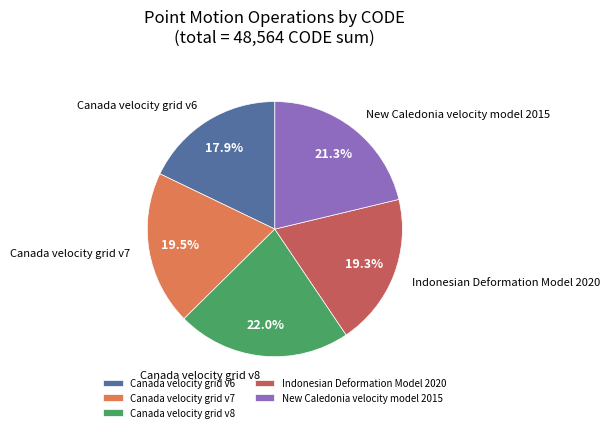

To the nearest percent, what portion does Canada velocity grid v8 represent?

22%